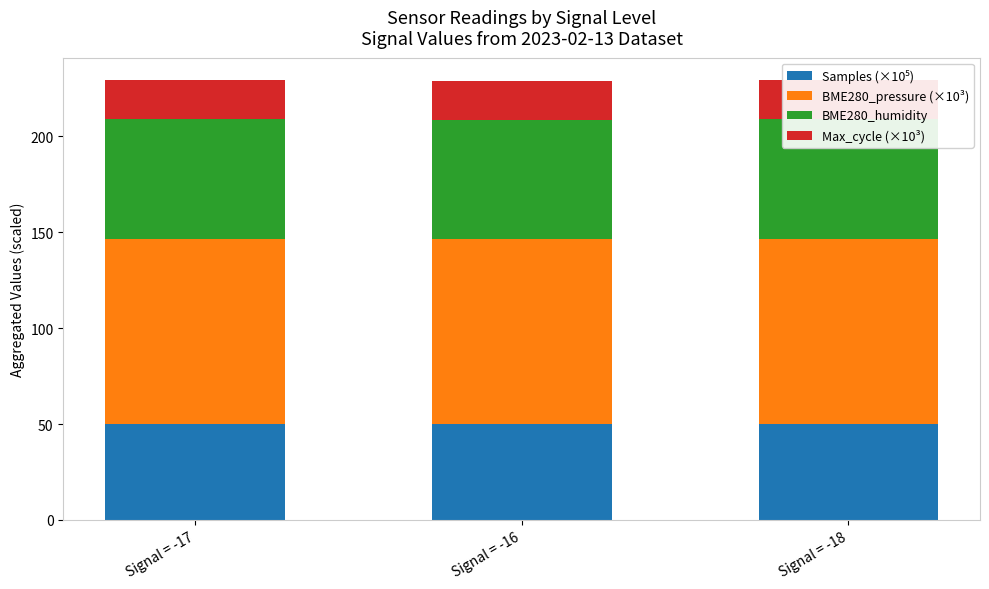

Reading left to right, list all the values displayed in this chart.

Samples (×10⁵): Signal = -17=49.9	Signal = -16=49.9	Signal = -18=49.9
BME280_pressure (×10³): Signal = -17=96.8	Signal = -16=96.8	Signal = -18=96.8
BME280_humidity: Signal = -17=62.5	Signal = -16=61.8	Signal = -18=62.6
Max_cycle (×10³): Signal = -17=20.3	Signal = -16=20.2	Signal = -18=20.3